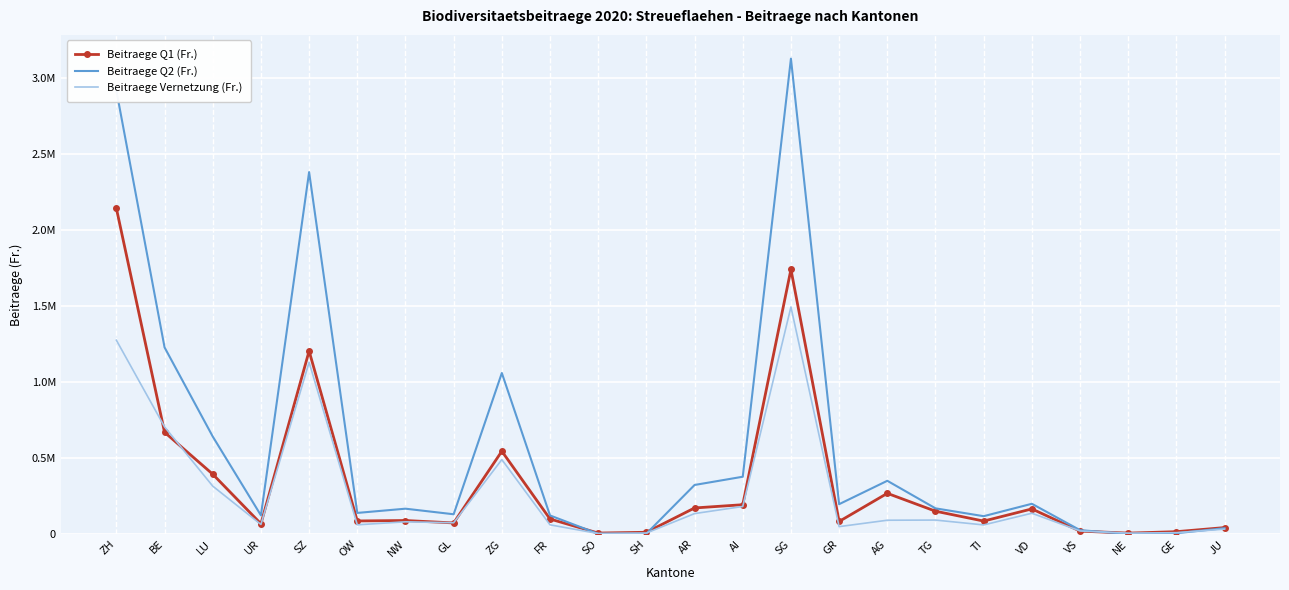

Reading right to left, extract all data points from this chart.

Beitraege Q1 (Fr.): 0.0	0.0	0.0	0.0	0.2	0.1	0.2	0.3	0.1	1.7	0.2	0.2	0.0	0.0	0.1	0.5	0.1	0.1	0.1	1.2	0.1	0.4	0.7	2.1
Beitraege Q2 (Fr.): 0.0	0.0	0.0	0.0	0.2	0.1	0.2	0.4	0.2	3.1	0.4	0.3	0.0	0.0	0.1	1.1	0.1	0.2	0.1	2.4	0.1	0.6	1.2	2.9
Beitraege Vernetzung (Fr.): 0.0	0.0	0.0	0.0	0.1	0.1	0.1	0.1	0.0	1.5	0.2	0.1	0.0	0.0	0.1	0.5	0.1	0.1	0.1	1.1	0.1	0.3	0.7	1.3